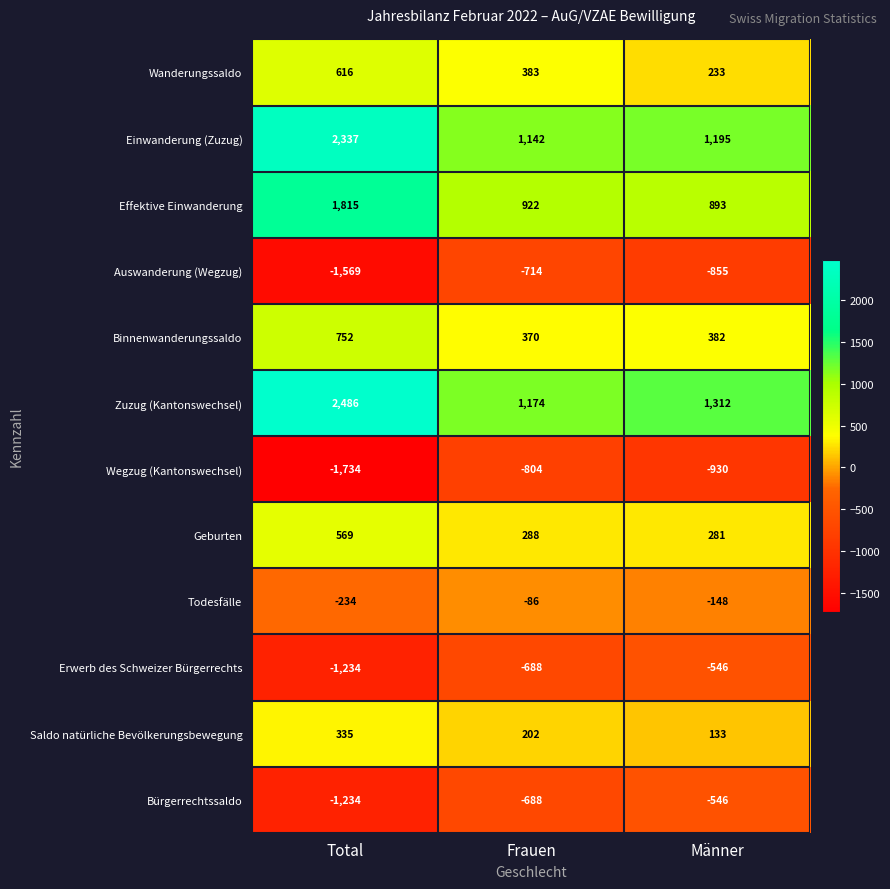

What is the difference between the maximum and minimum values in the Wanderungssaldo series?

383